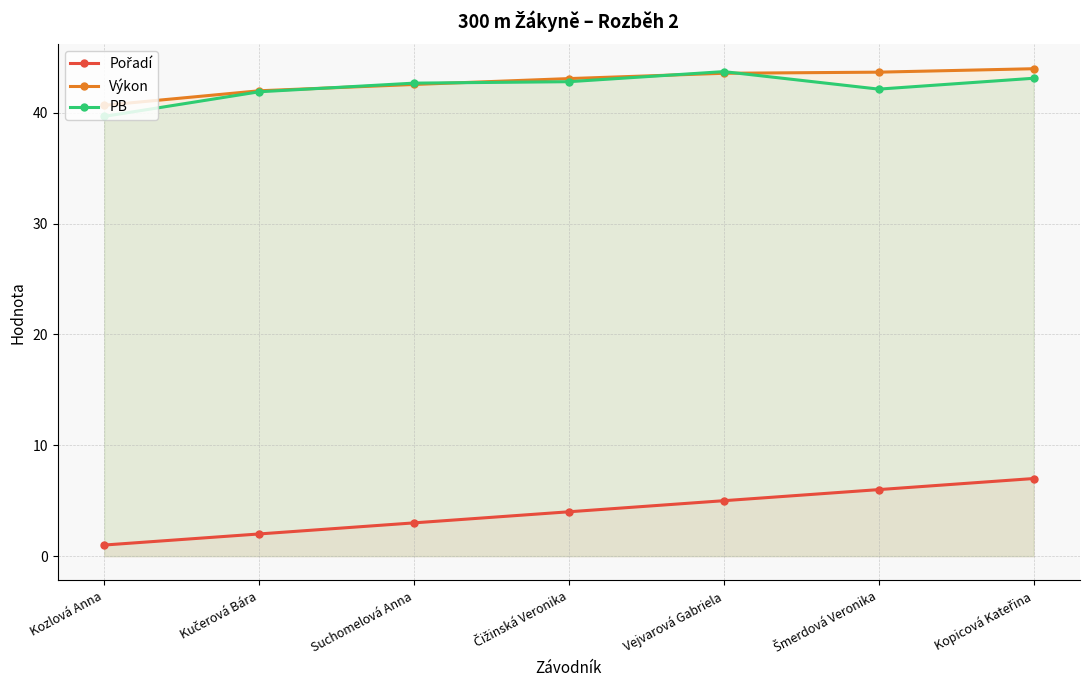

What is the label of the 7th point from the right?

Kozlová Anna